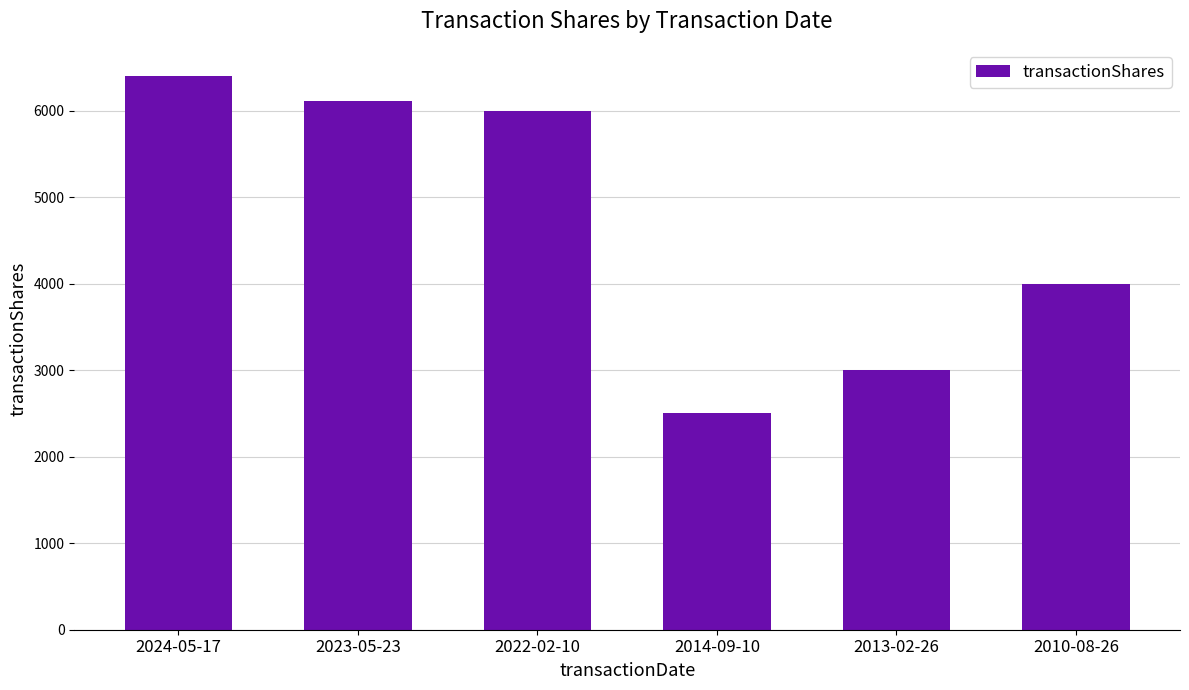

How many series are shown in this chart?

1